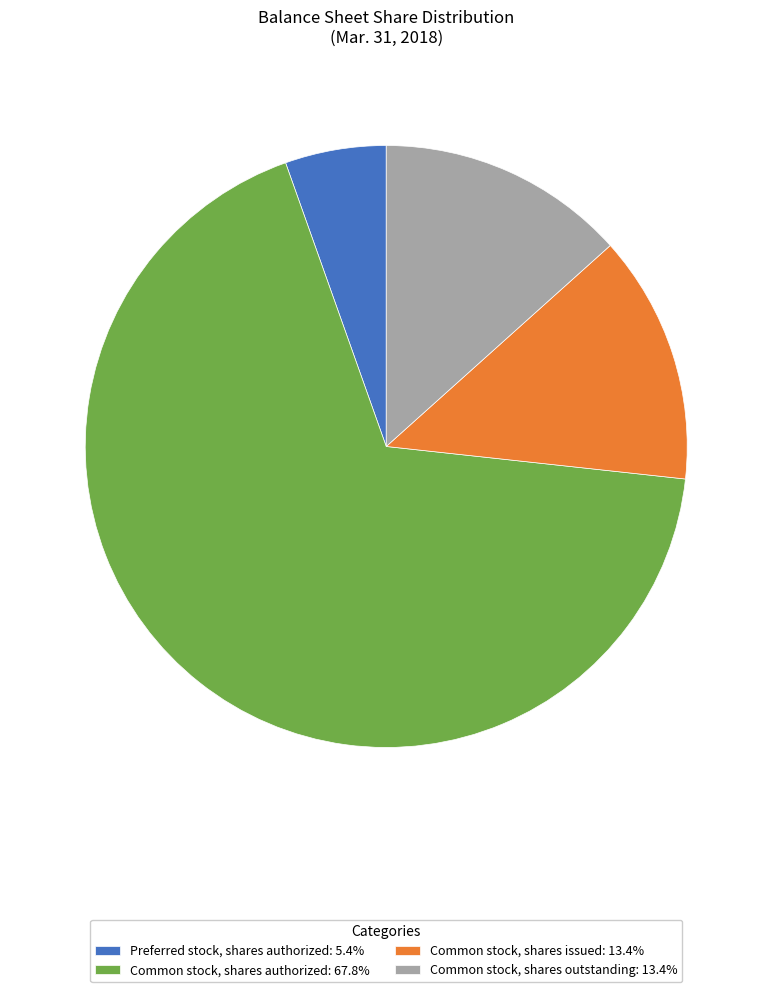

Does Common stock, shares authorized: 67.8% account for over 50% of the chart?

Yes